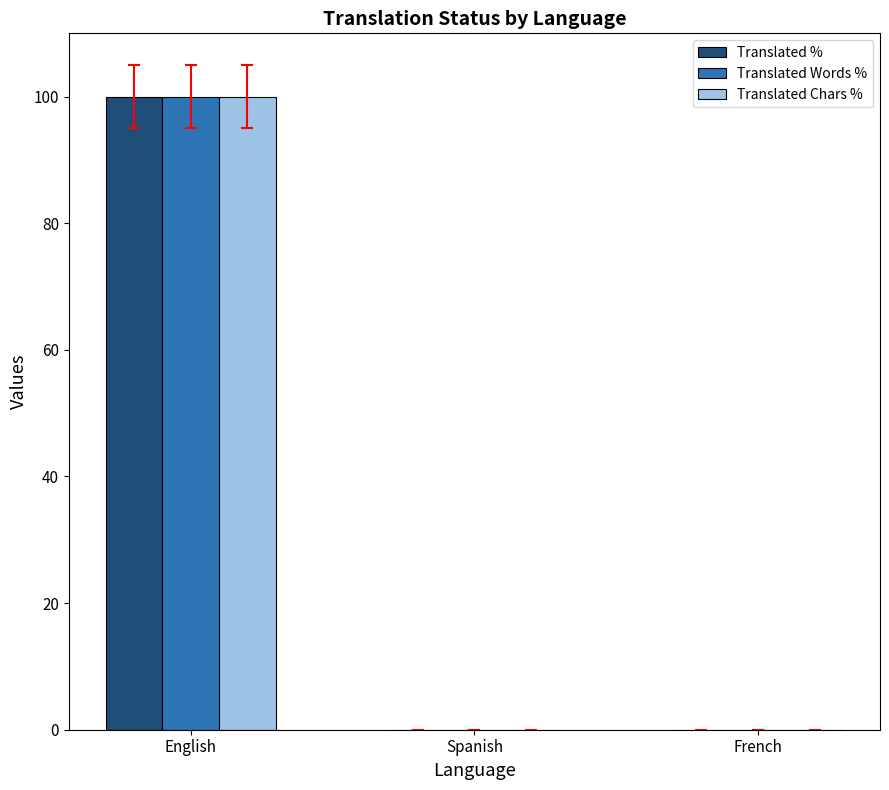

What is the sum of the Translated Chars % values at French and English?

100